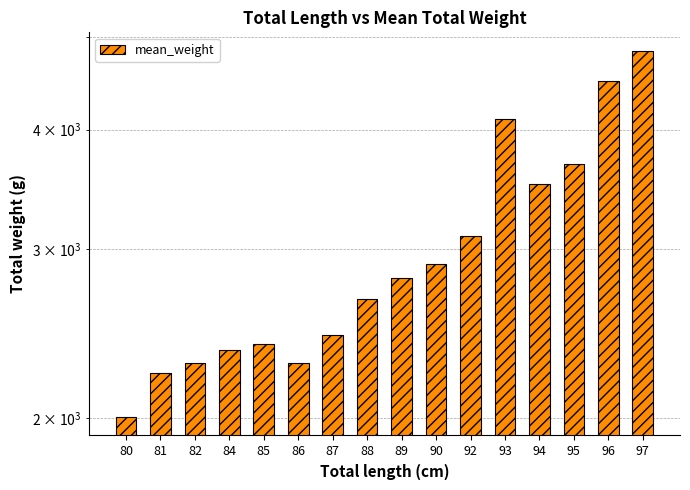

Which has a higher value, 92 or 94?

94